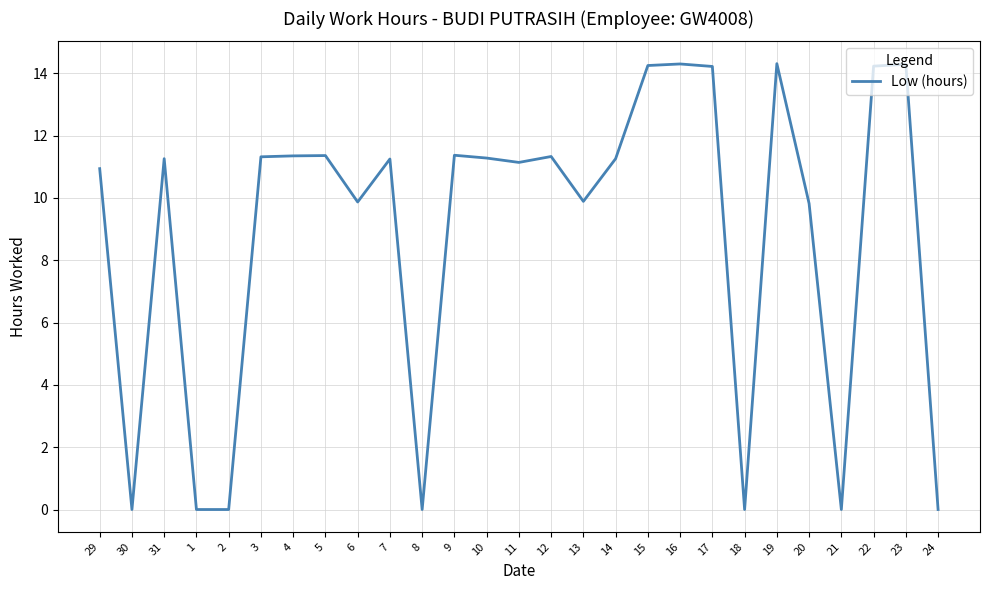

What position from the right is 23?

2